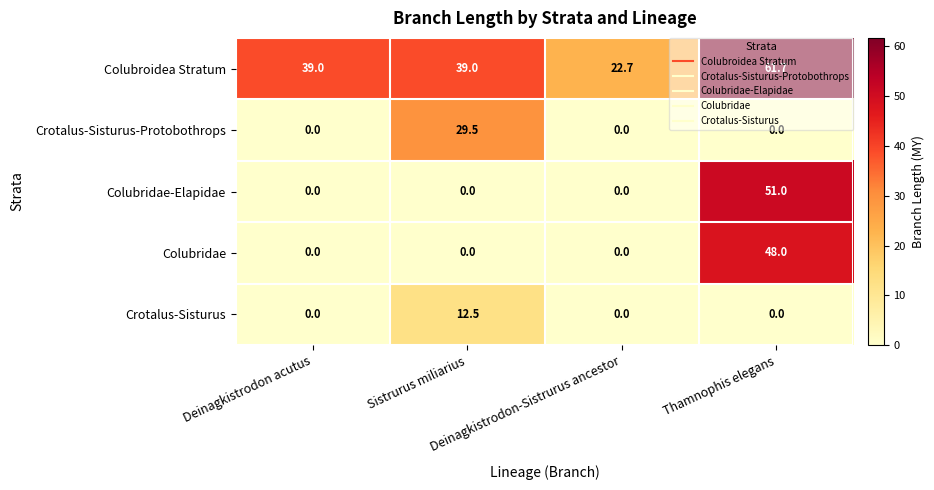

How many Colubridae-Elapidae values are between 0 and 51?

4